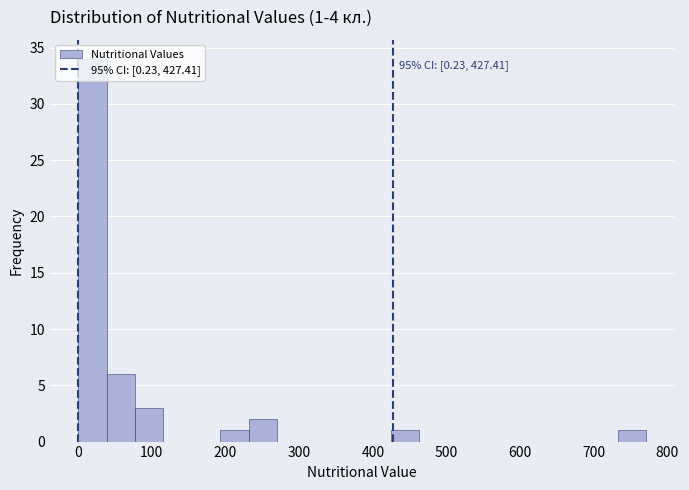

Read against the x-axis, roughly where is the centre of the tallest bar?

20